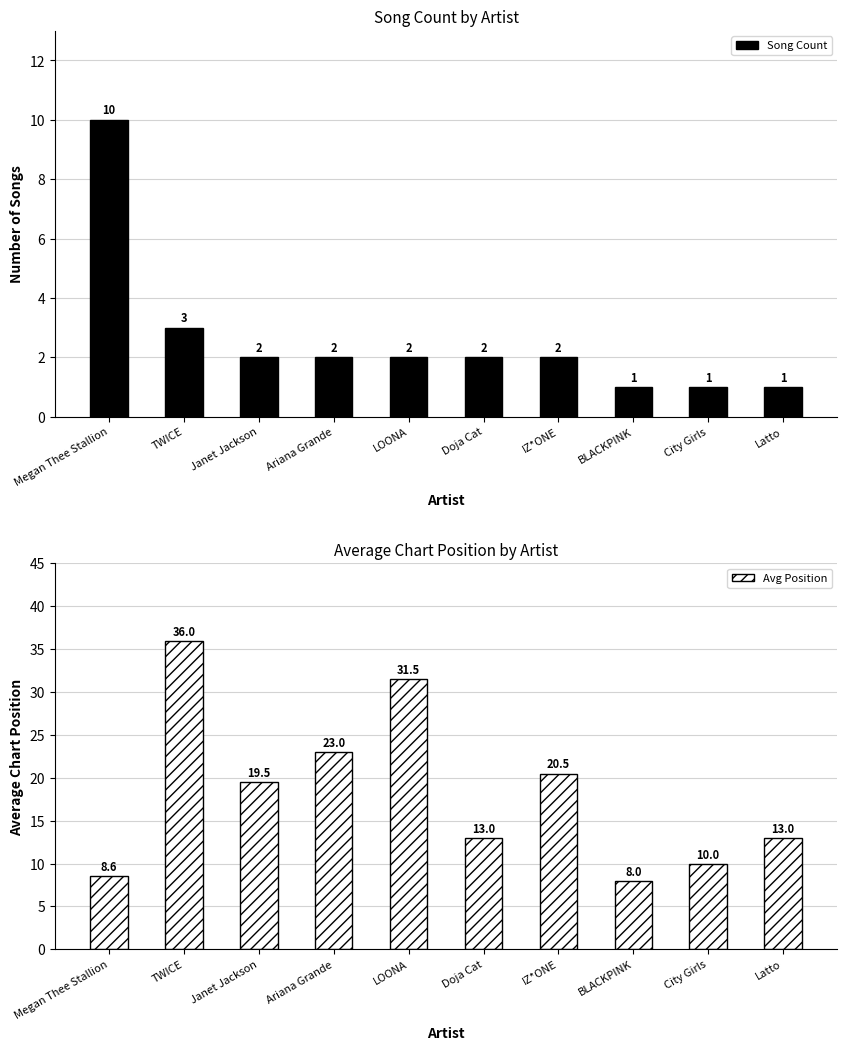

True or false: Avg Position has a value of 6.4 at Ariana Grande.

False